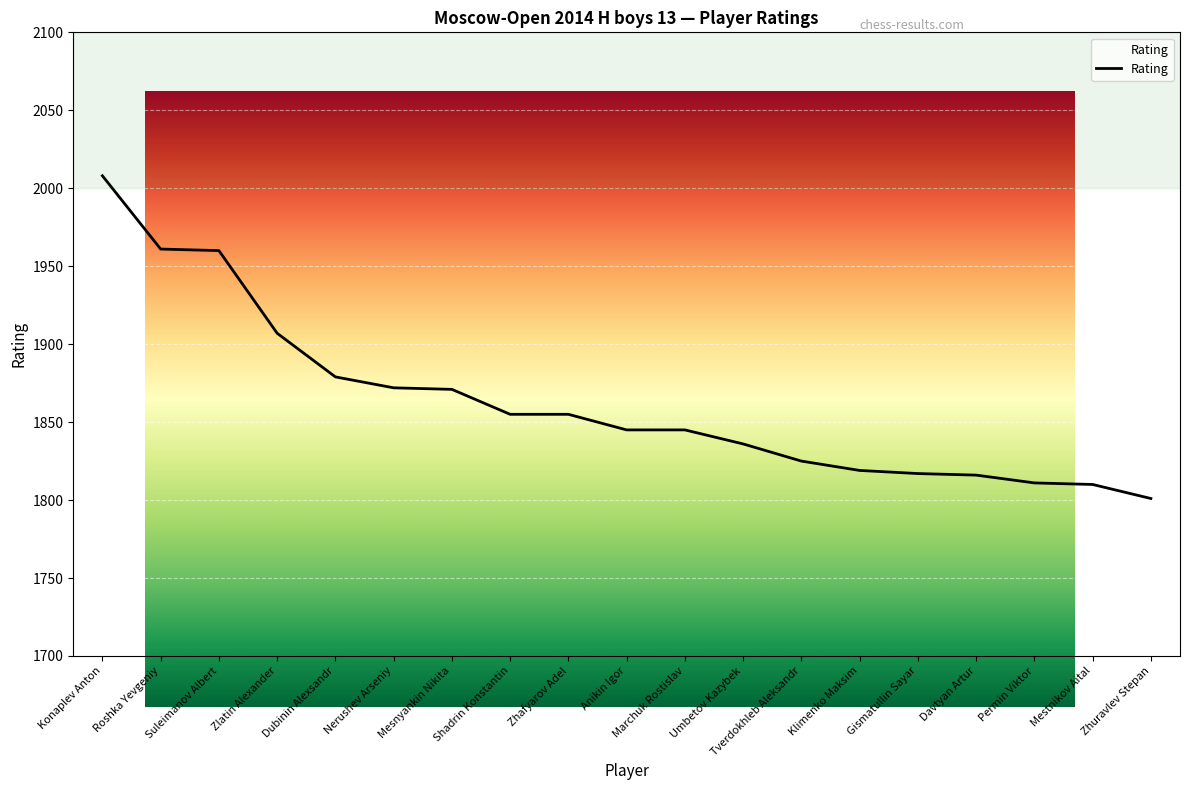

What value does the data have at Davtyan Artur, to the nearest 50?

1800